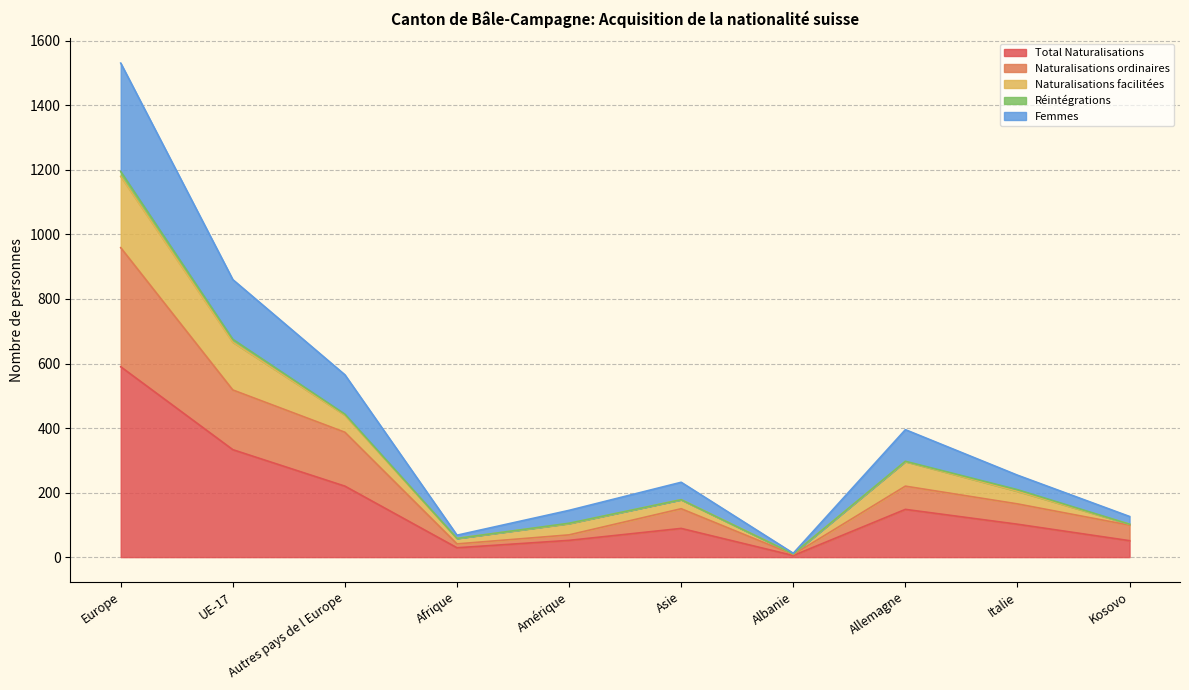

True or false: Femmes has more than 0 interior local peaks.

True